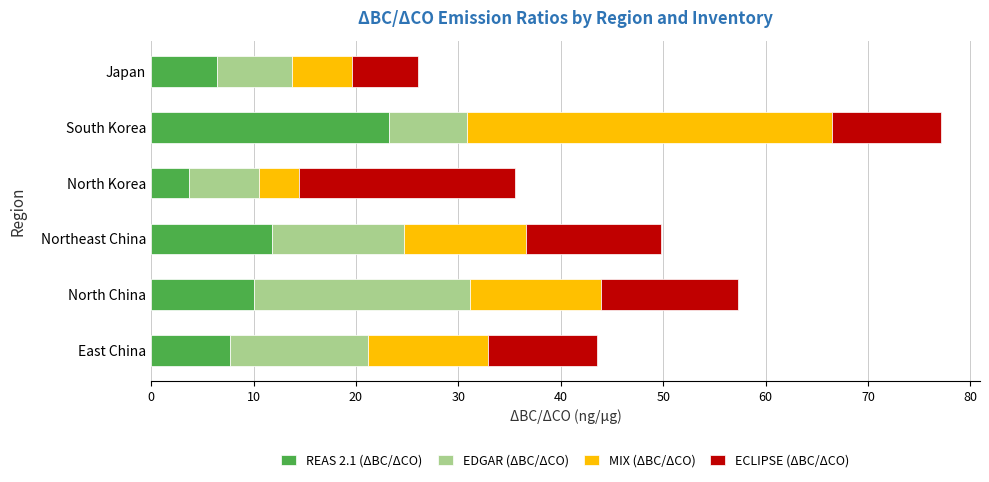

At which category is the sum across all series the highest?

South Korea